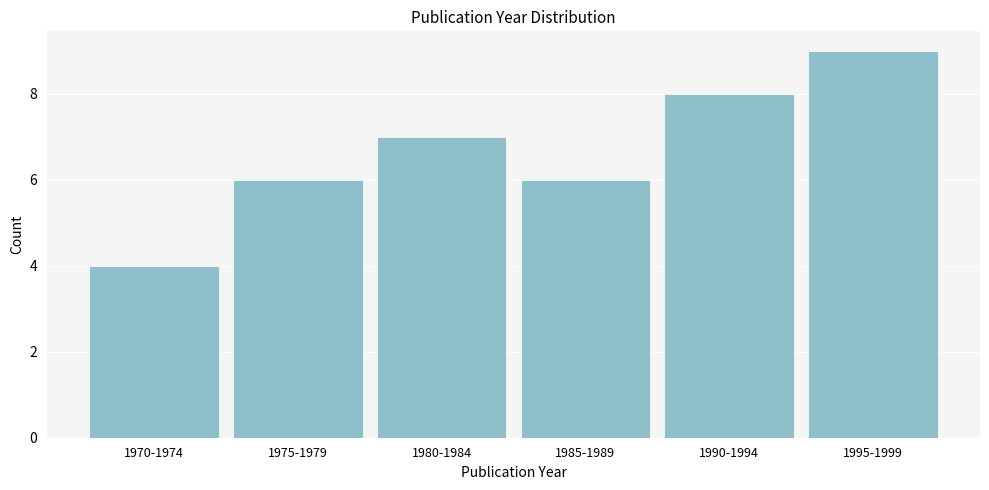

Reading left to right, what are all the values shown in this chart?

1970-1974=4	1975-1979=6	1980-1984=7	1985-1989=6	1990-1994=8	1995-1999=9